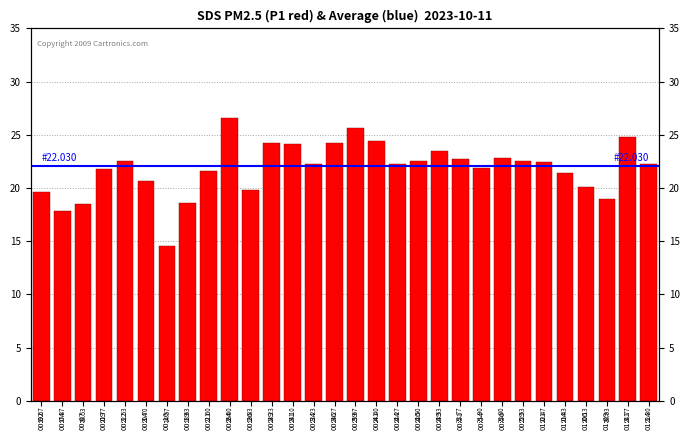

Count the number of values greater than 22.

17